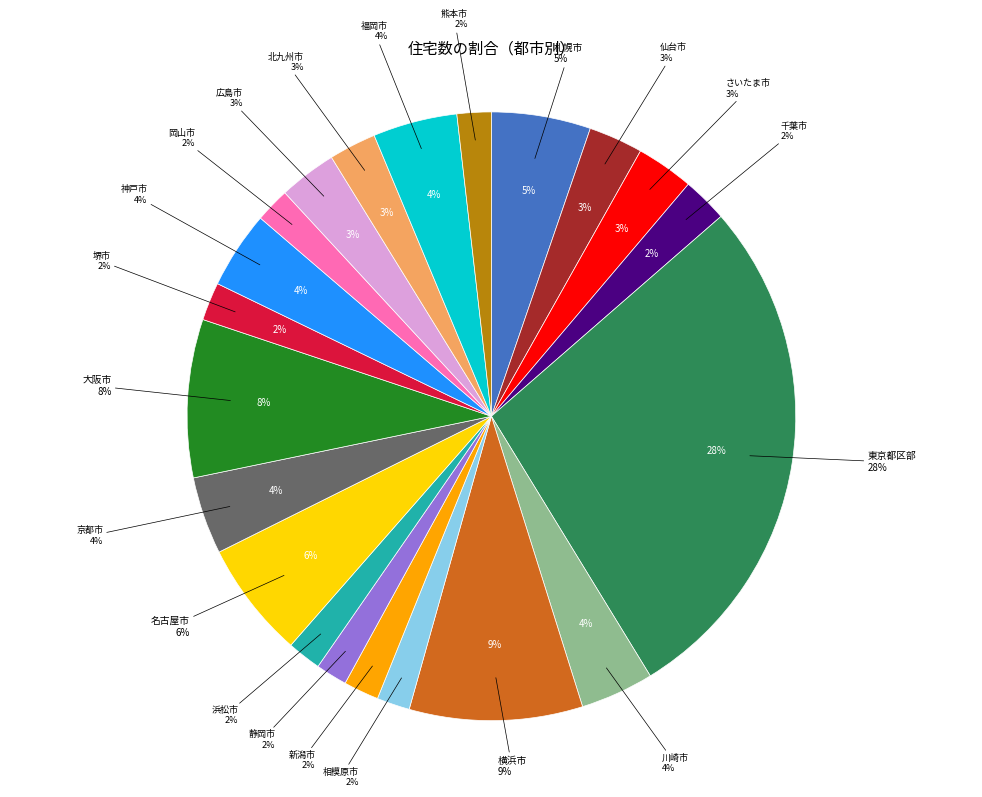

Which slice is the largest?

東京都区部